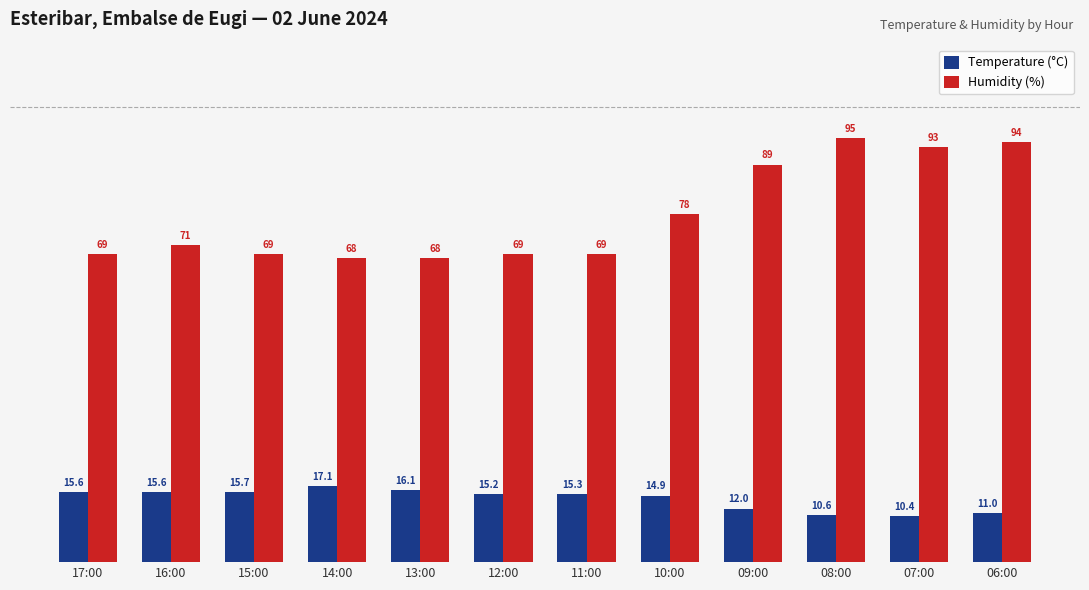

What is the difference between the maximum and minimum values in the Humidity (%) series?

27.0